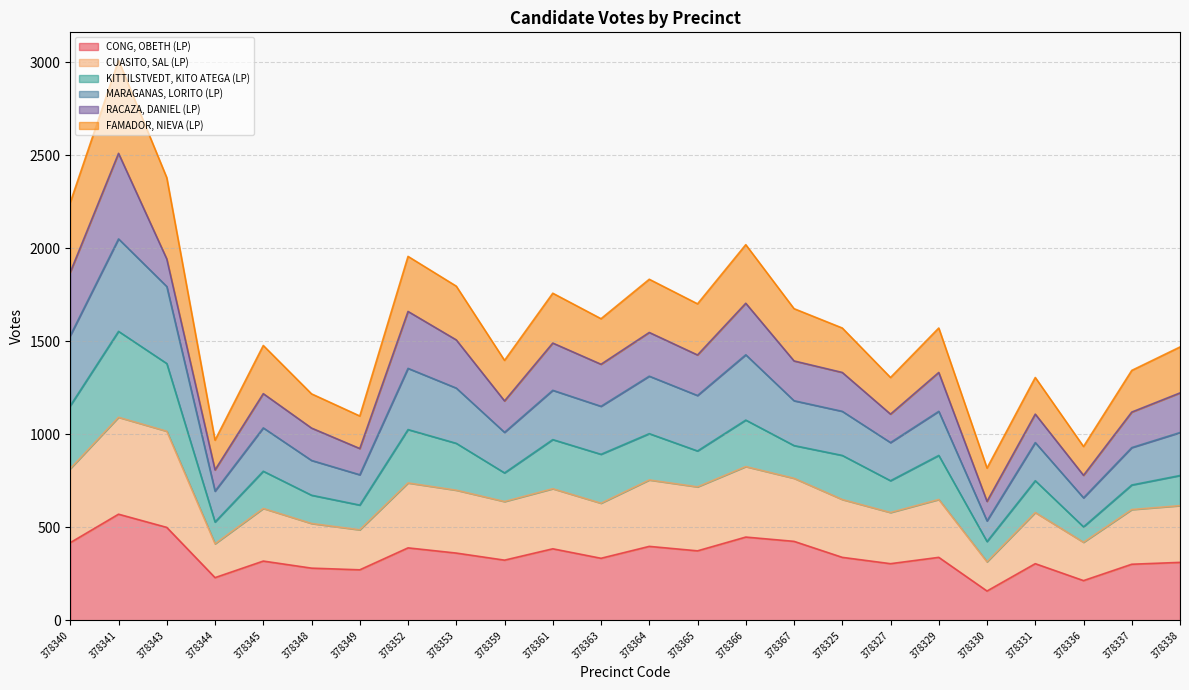

How many data points in CUASITO, SAL (LP) are above 650?

10